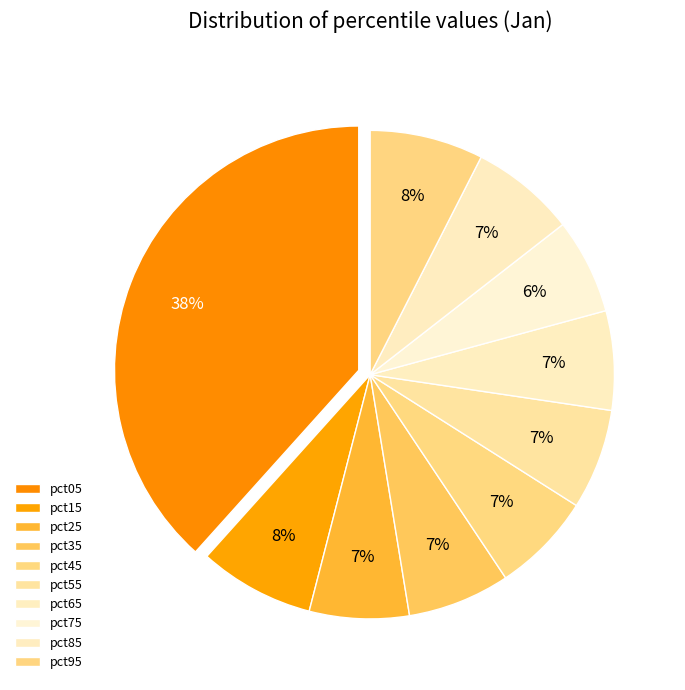

Is the sum of pct85 and pct55 greater than half?

No